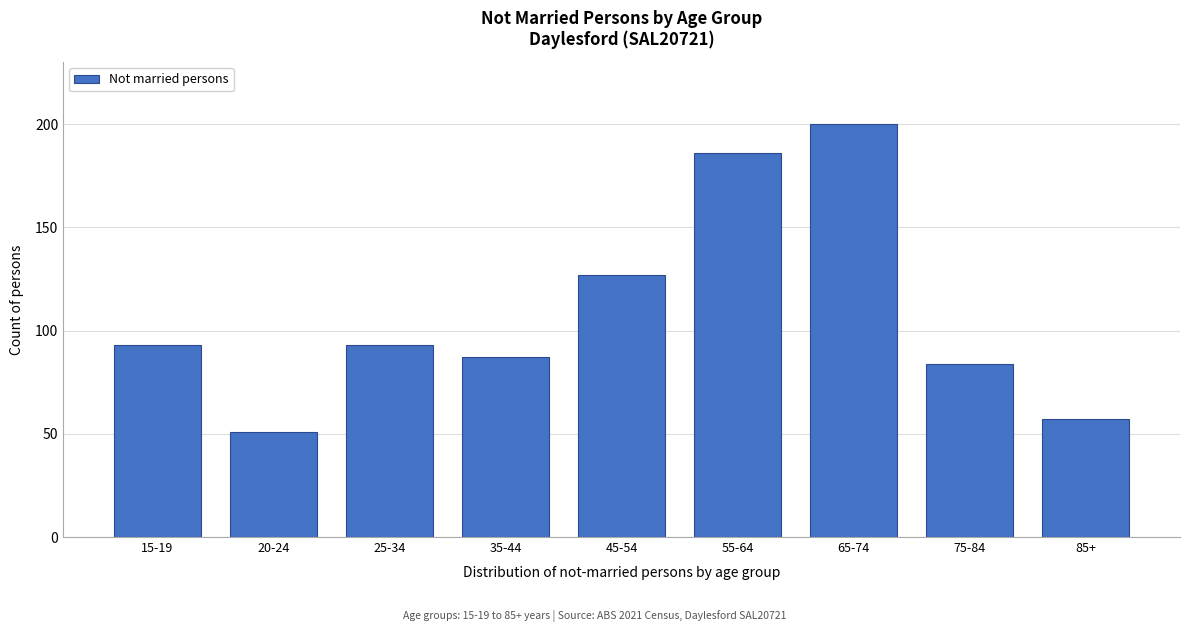

Reading left to right, list all the values displayed in this chart.

93	51	93	87	127	186	200	84	57